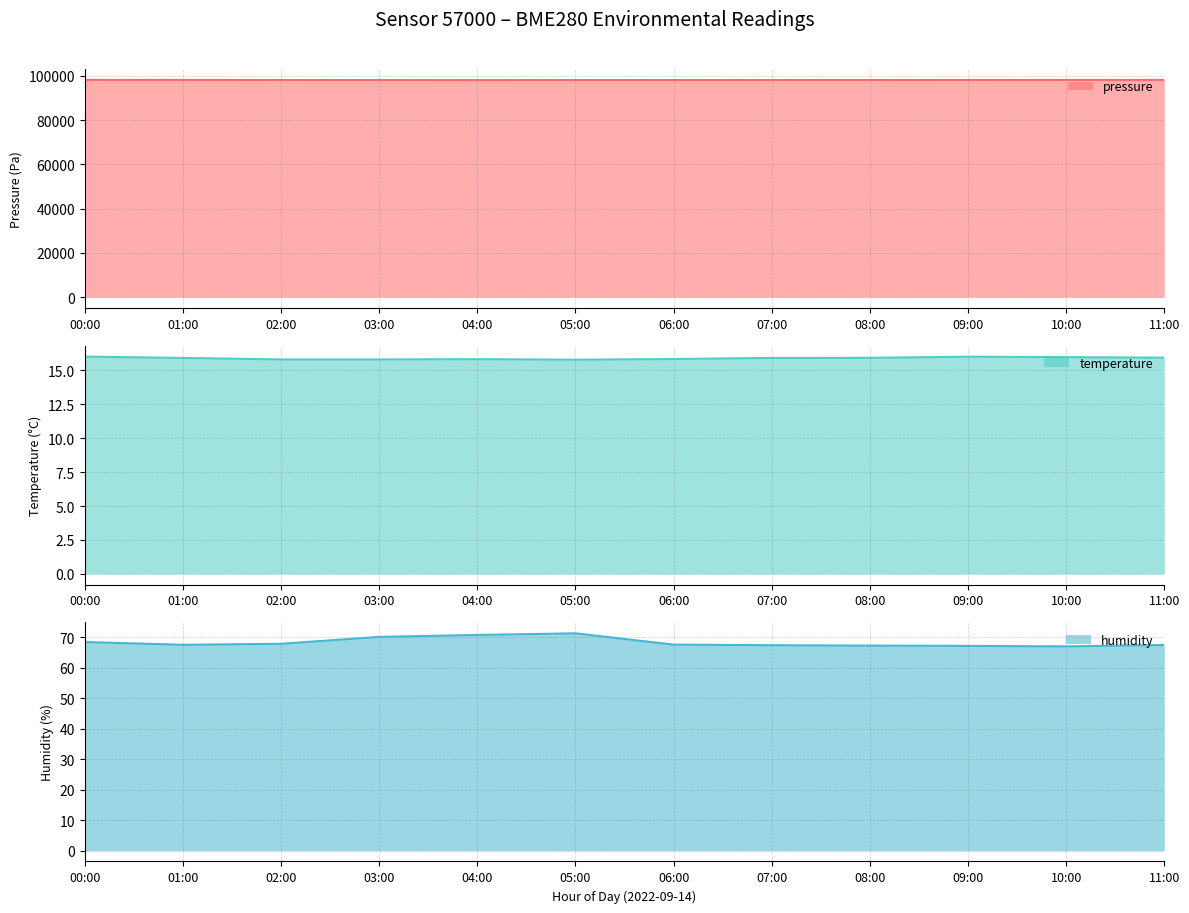

At which label does humidity reach its peak?

05:00